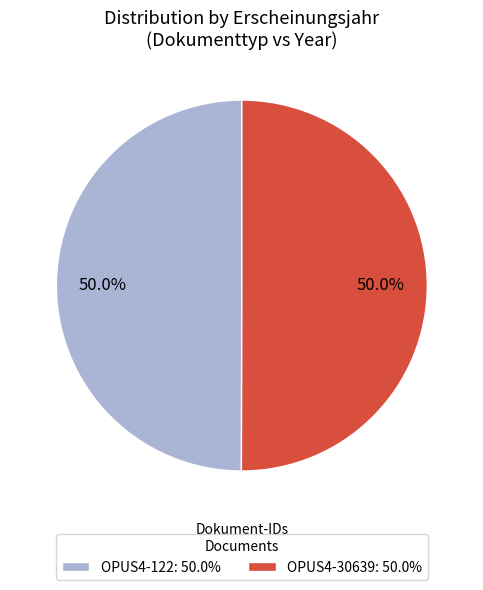

What is the ratio of the value at OPUS4-30639: 50.0% to the value at OPUS4-122: 50.0%?

1.0